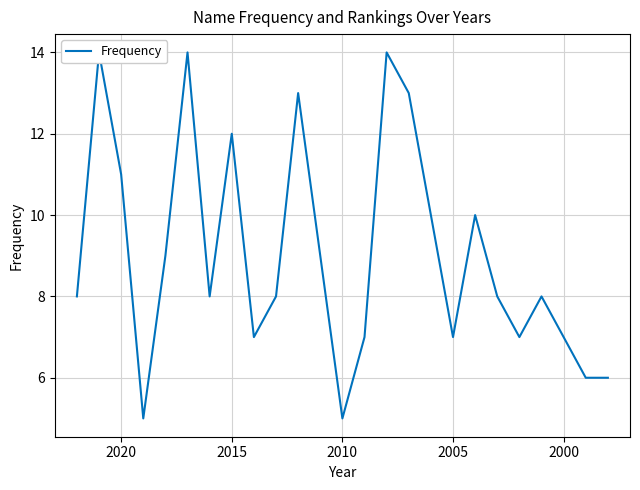

How many interior local peaks (higher than both neighbors) does the data have?

7